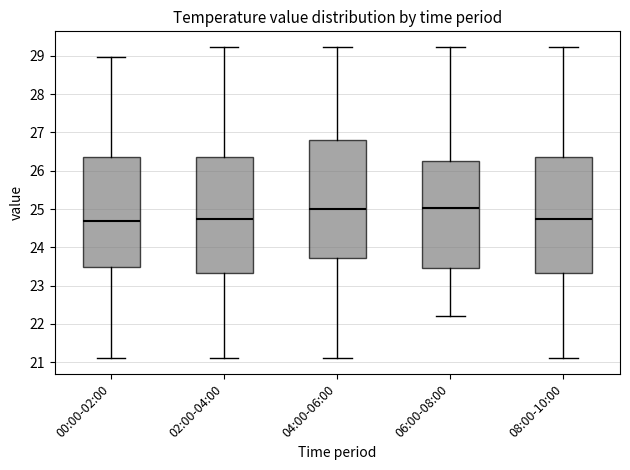

Reading left to right, read every box against the y-axis: the position of its median line, the range the box covers, and the ends of its whiskers. The values are not printed on the chart, so give them approximately, as read against the axis.

00:00-02:00: median 24.7, box 23.5 to 26.3, whiskers 21.1 to 29.0
02:00-04:00: median 24.7, box 23.3 to 26.3, whiskers 21.1 to 29.2
04:00-06:00: median 25.0, box 23.7 to 26.8, whiskers 21.1 to 29.2
06:00-08:00: median 25.0, box 23.5 to 26.2, whiskers 22.2 to 29.2
08:00-10:00: median 24.7, box 23.3 to 26.3, whiskers 21.1 to 29.2